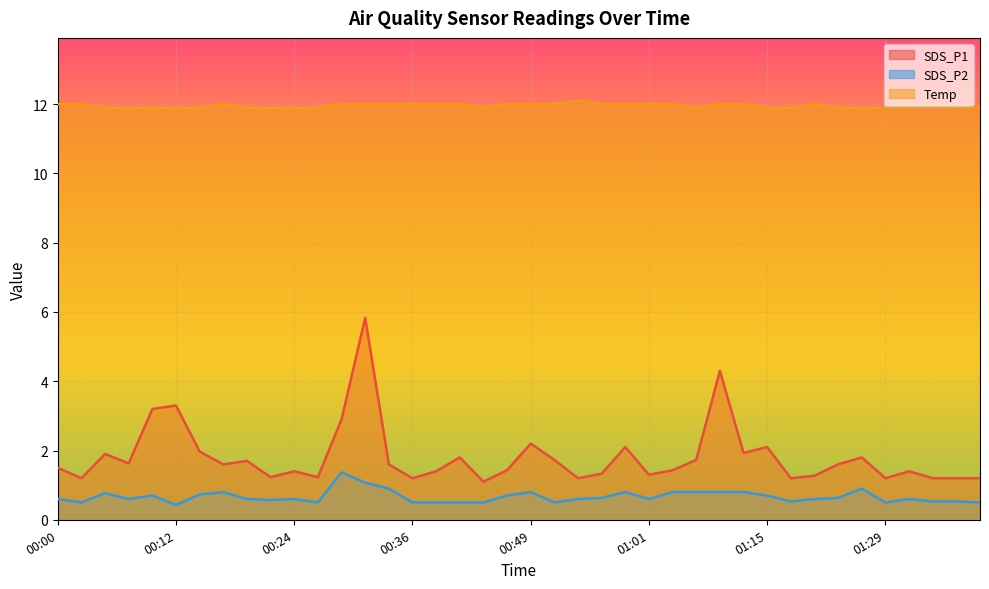

What position from the left is 01:29?

36